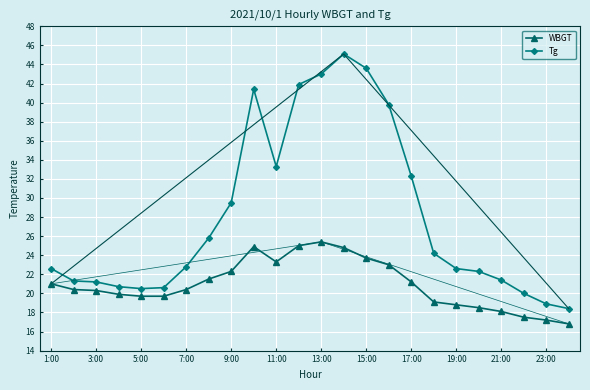

What is the maximum value for WBGT?

25.4